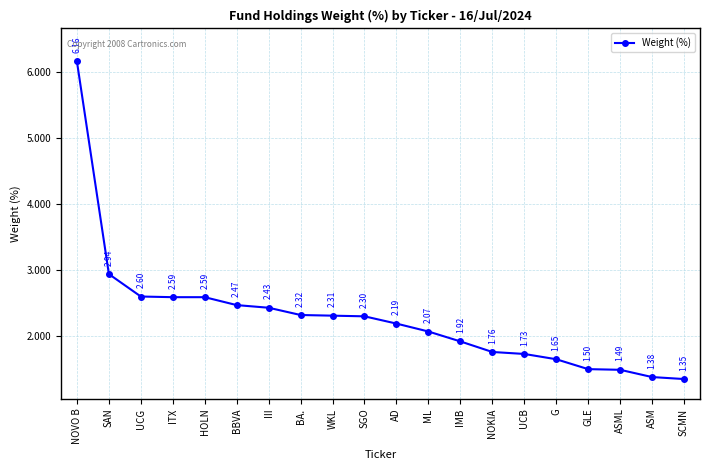

What is the difference between the maximum and minimum values?

4.8